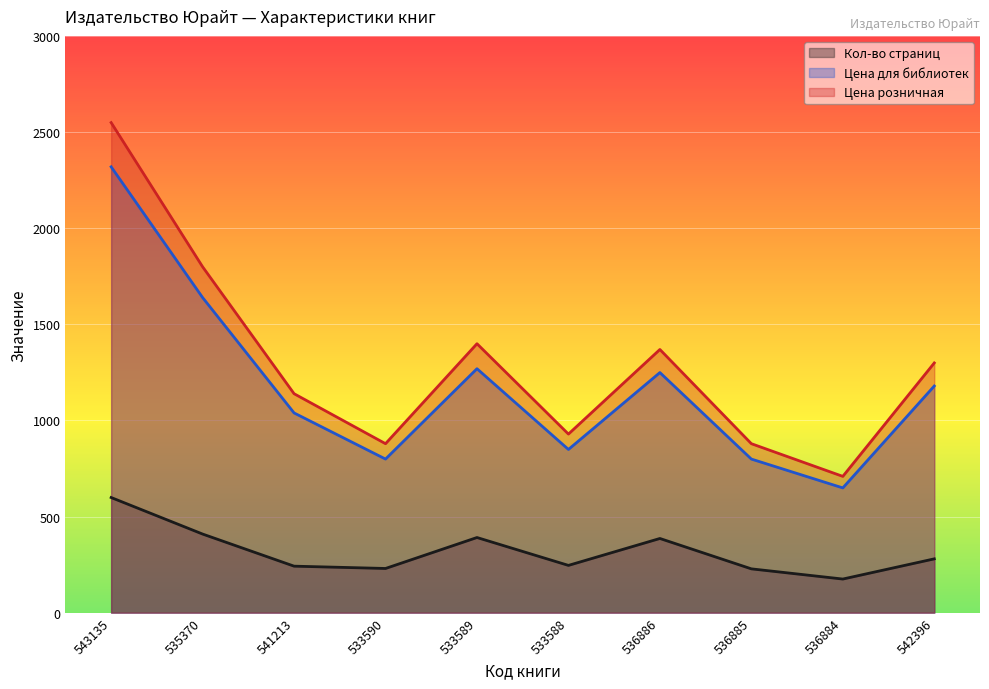

True or false: Цена розничная and Кол-во страниц intersect in this chart.

False